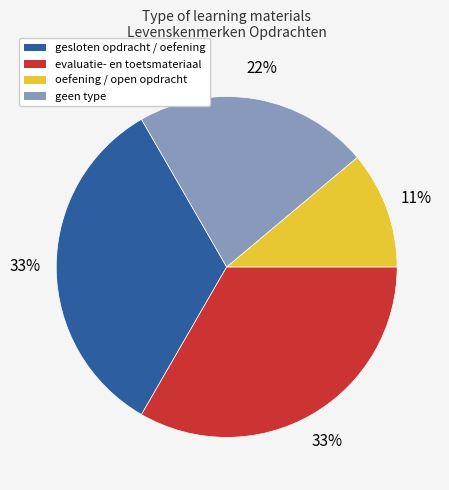

To the nearest percent, what is the average slice percentage?

25%